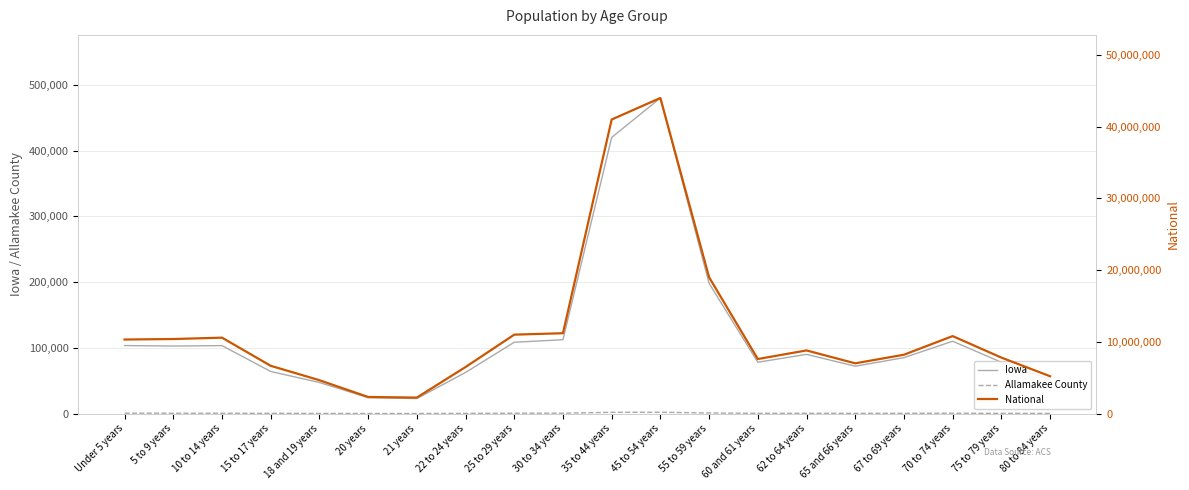

What is the sum of the National values at 15 to 17 years and 18 and 19 years?

11303666